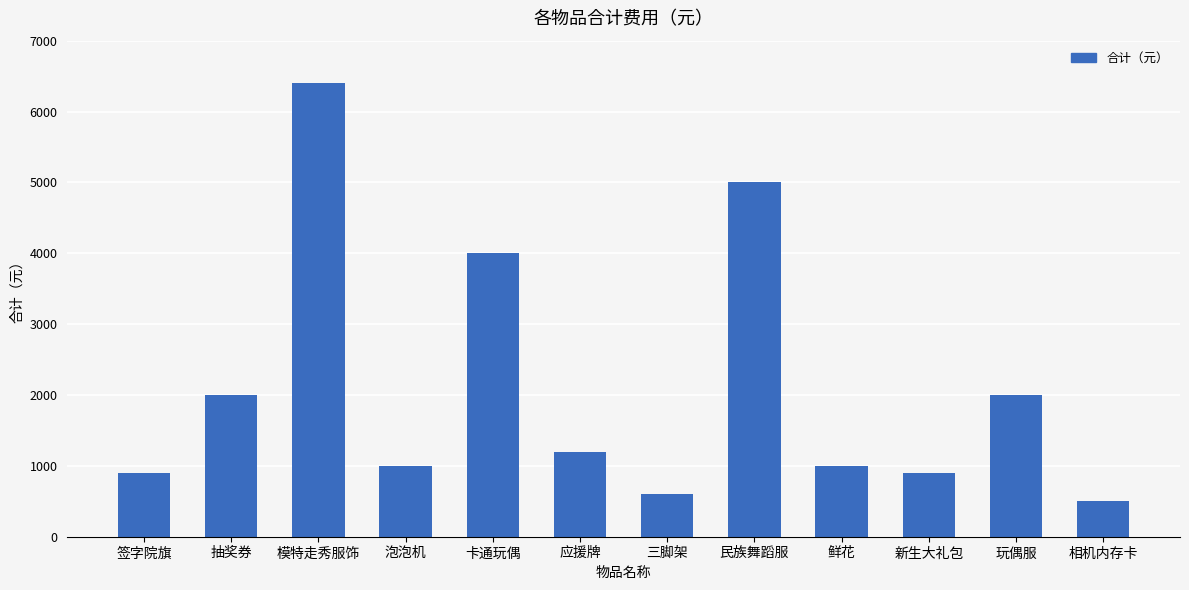

What is the minimum value shown in the chart?

500